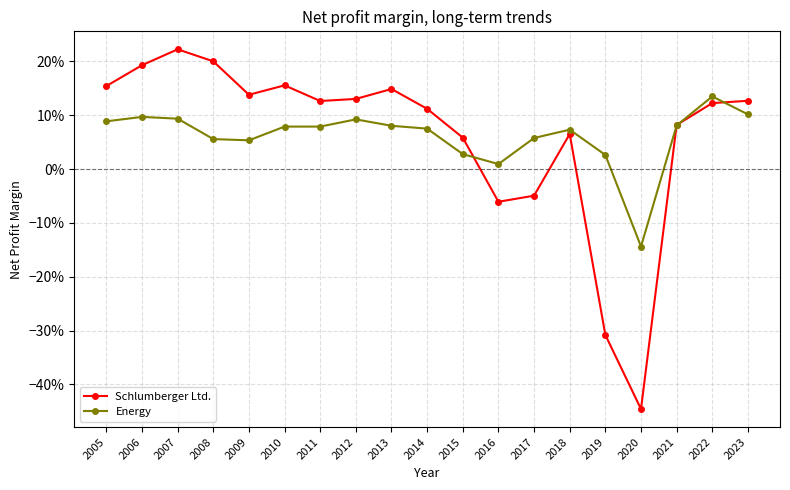

List the series in order of their peak value, lowest first.

Energy, Schlumberger Ltd.